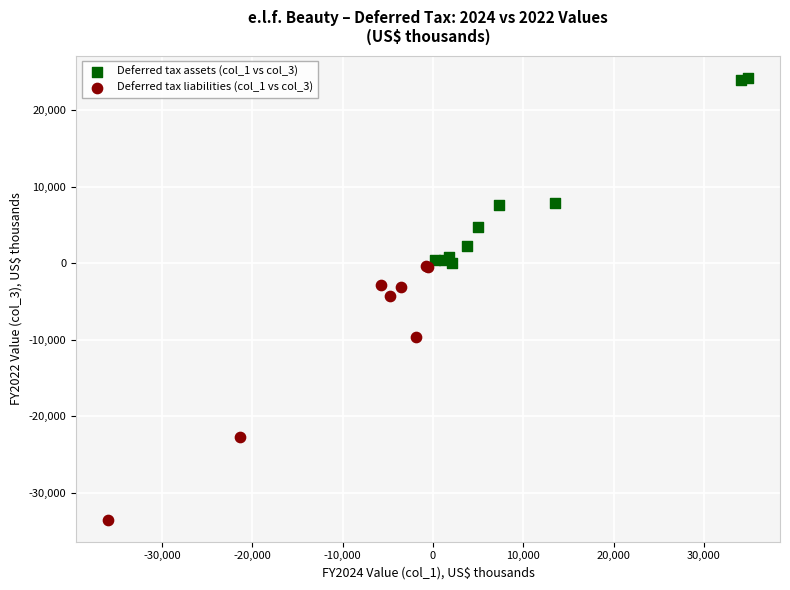

Which series reaches the maximum Y coordinate?

Deferred tax assets (col_1 vs col_3)